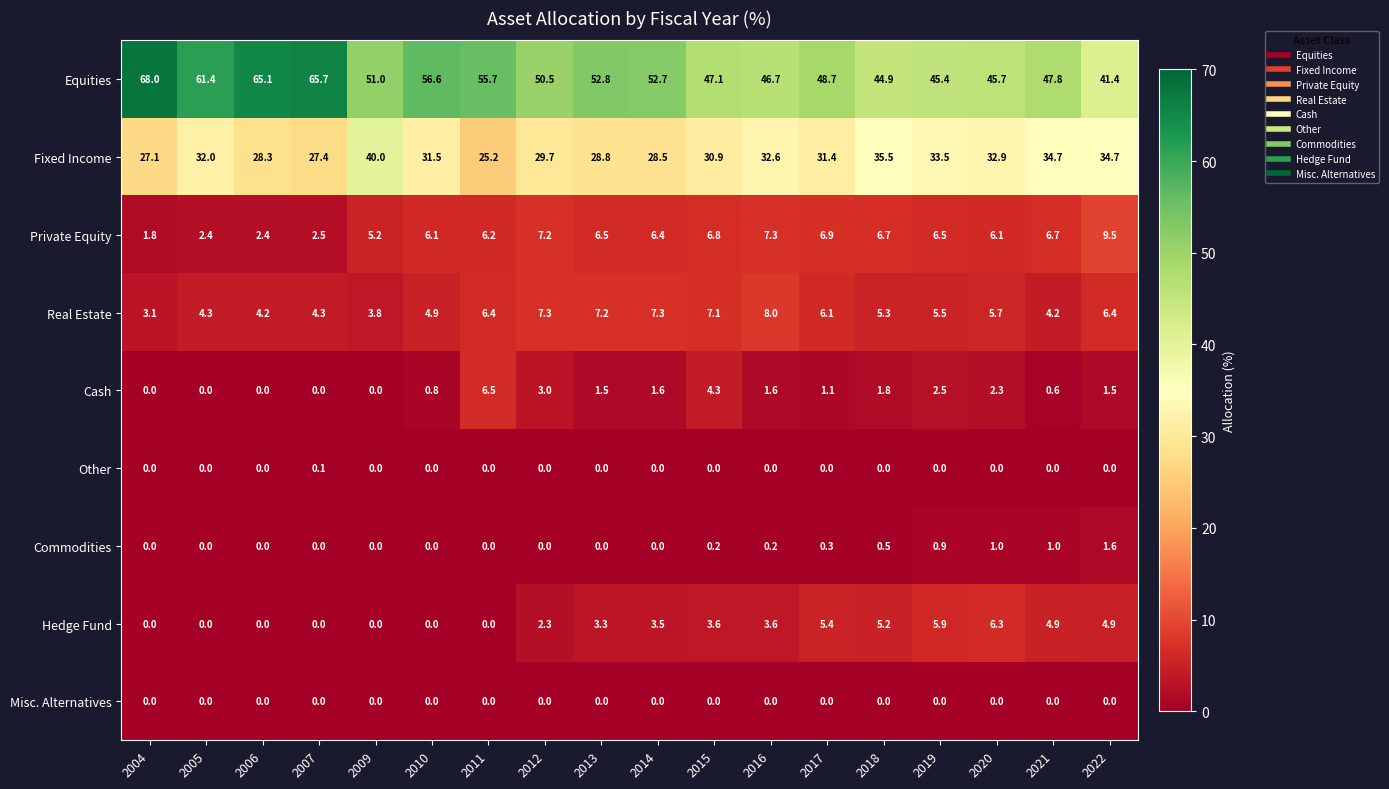

Which series has the widest spread of values?

Equities